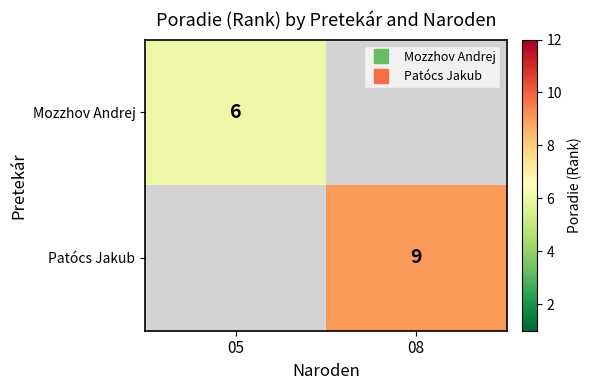

Which series has the widest spread of values?

Mozzhov Andrej